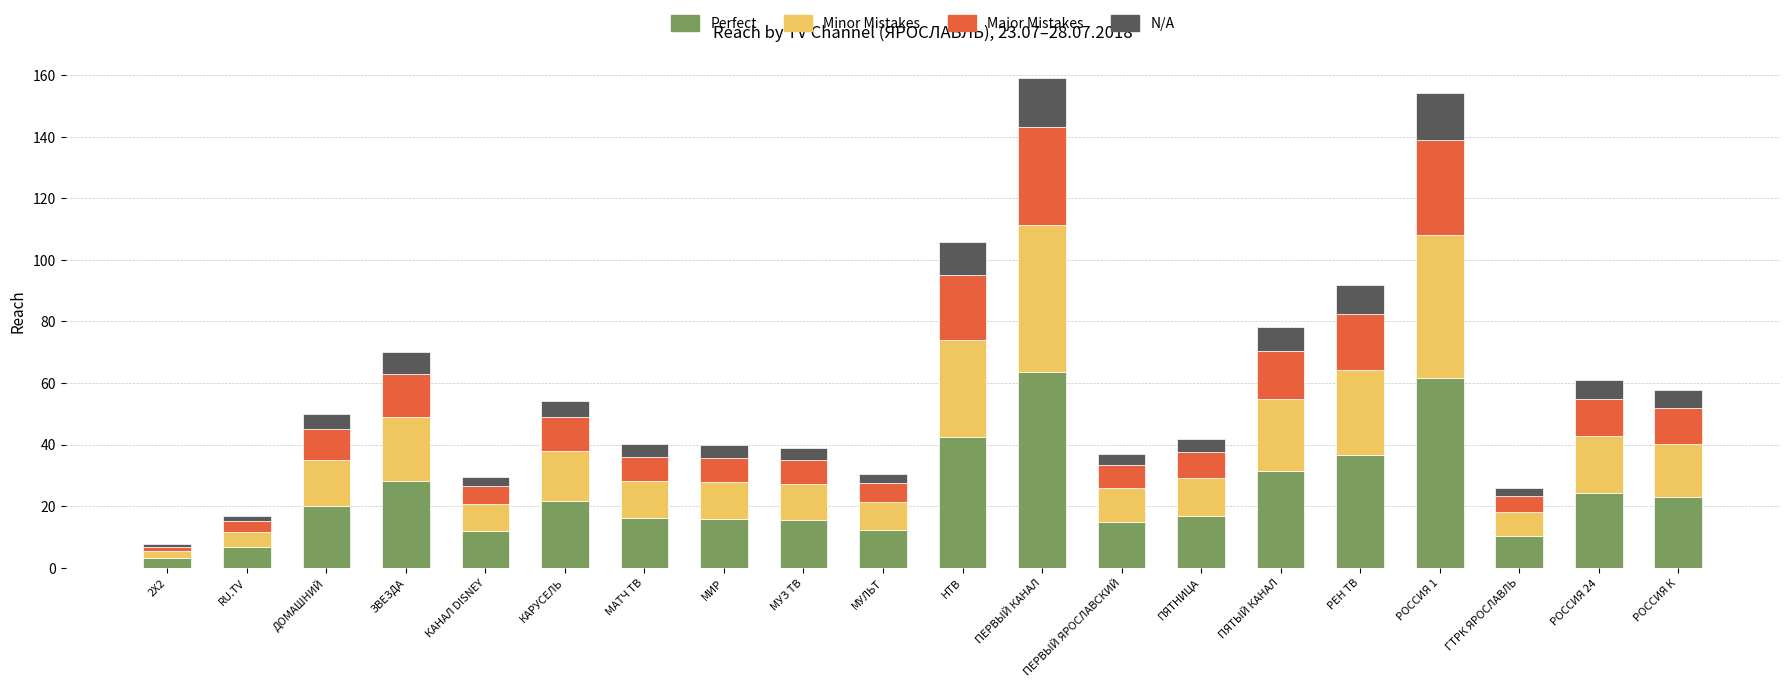

How many data points does each series have?

20